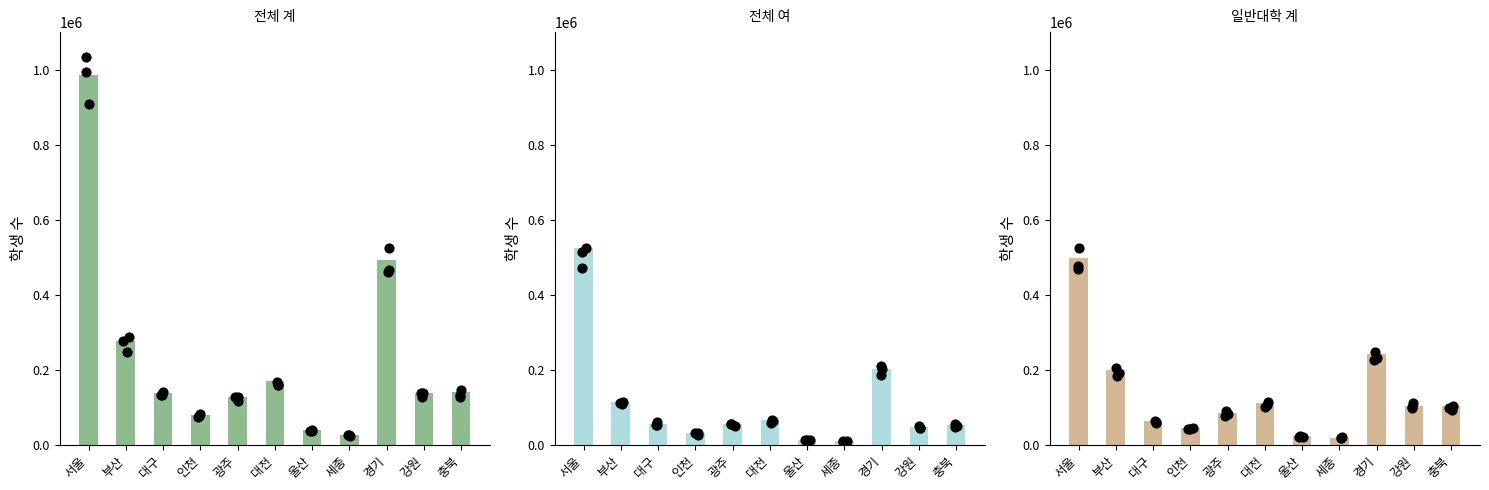

At how many categories does at least one series exceed 414951?

2